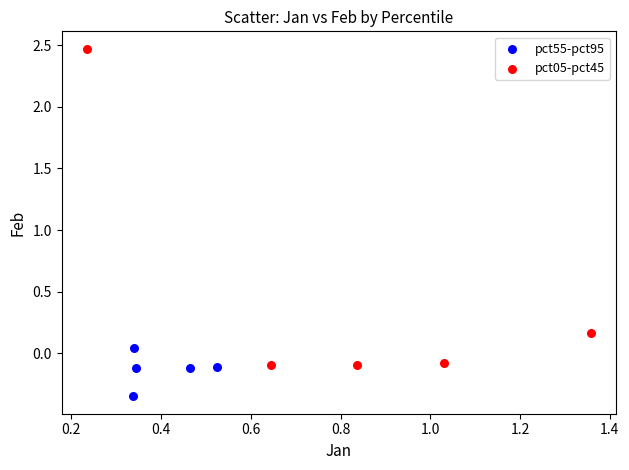

Which series reaches the maximum Y coordinate?

pct05-pct45